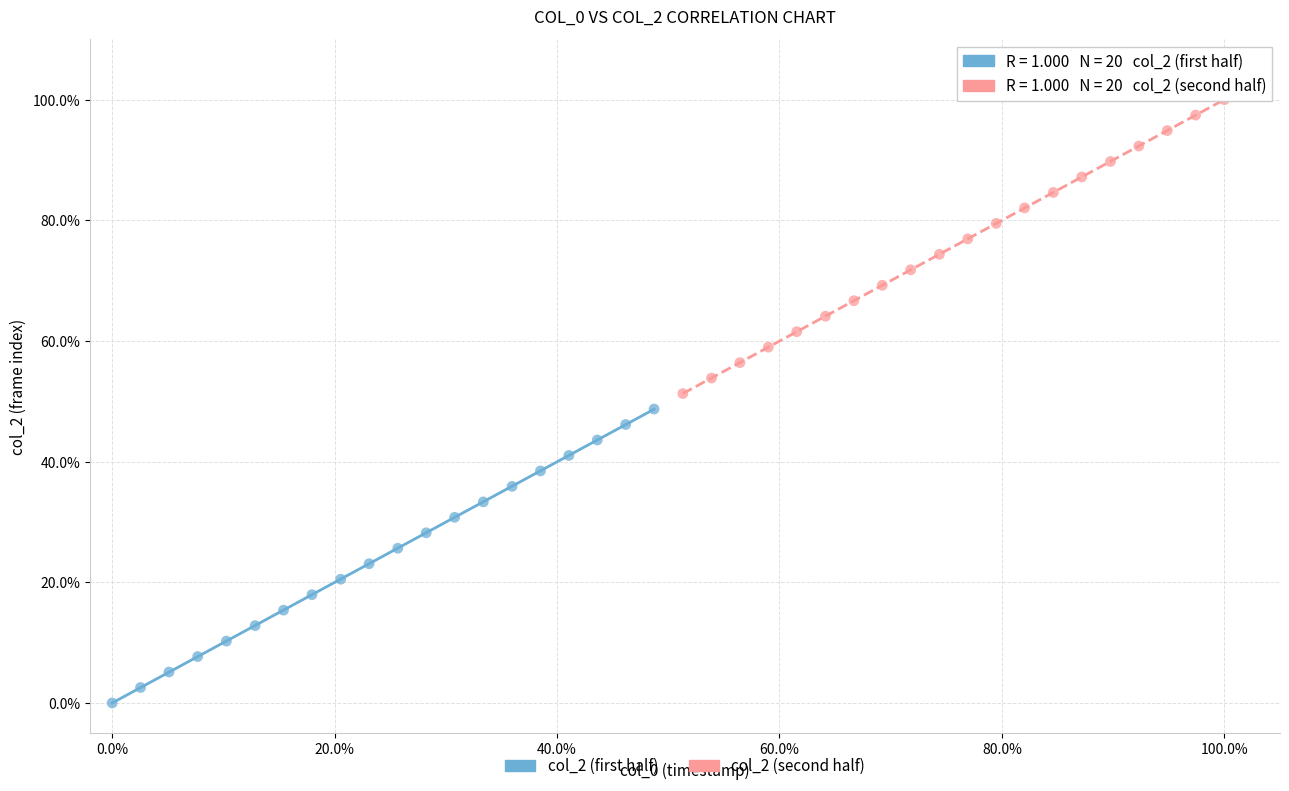

What are all the series names shown in the legend?

col_2 (first half), col_2 (second half)